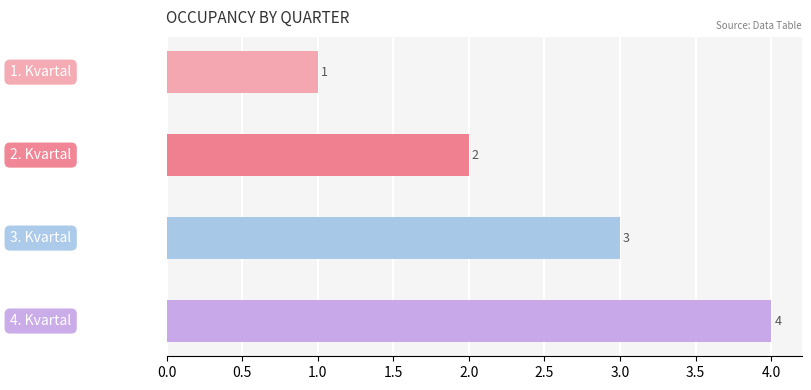

What is the sum of all values?

10